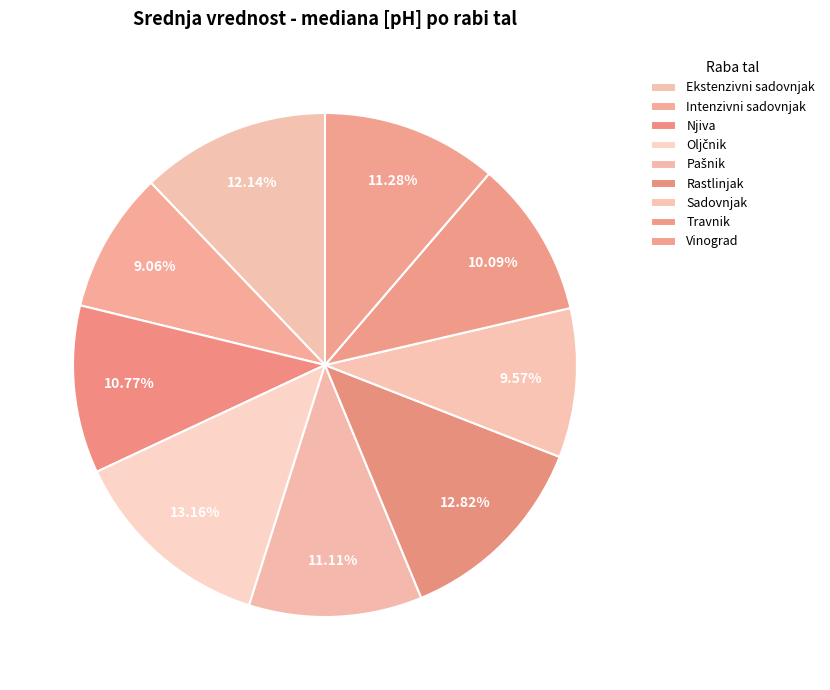

How many slices are in this pie chart?

9